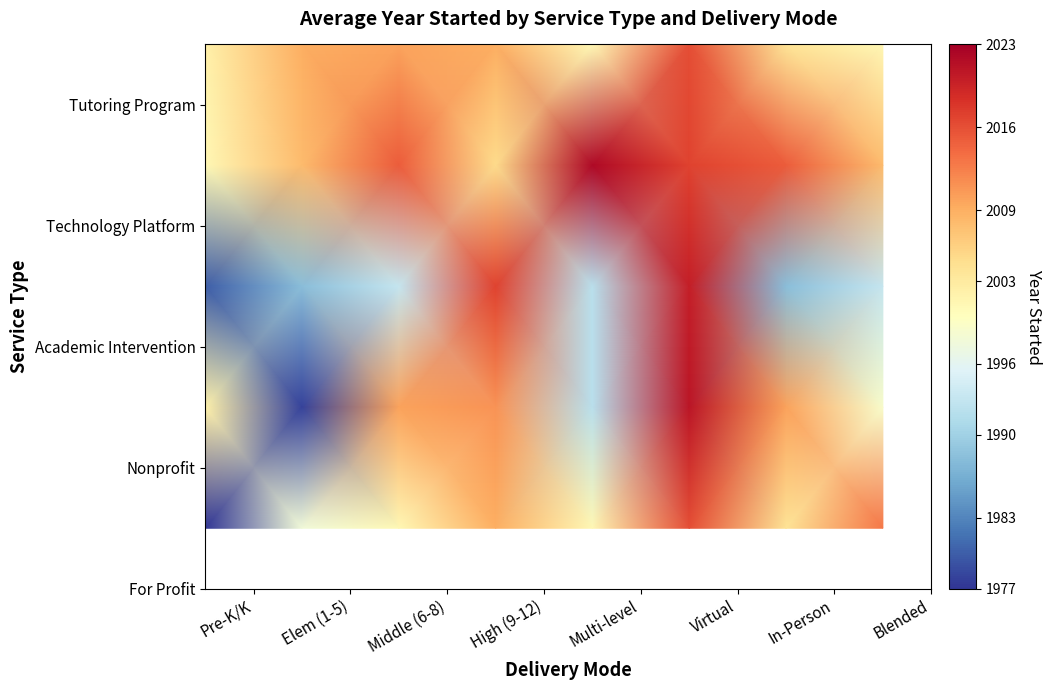

At how many categories does at least one series exceed 2021?

1